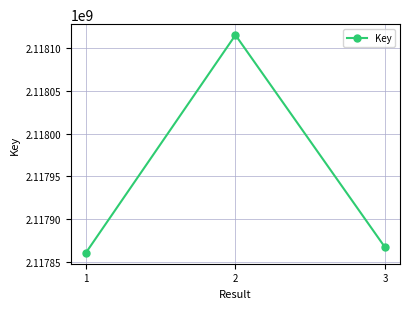

At which label does the data first exceed 2117866746?

2